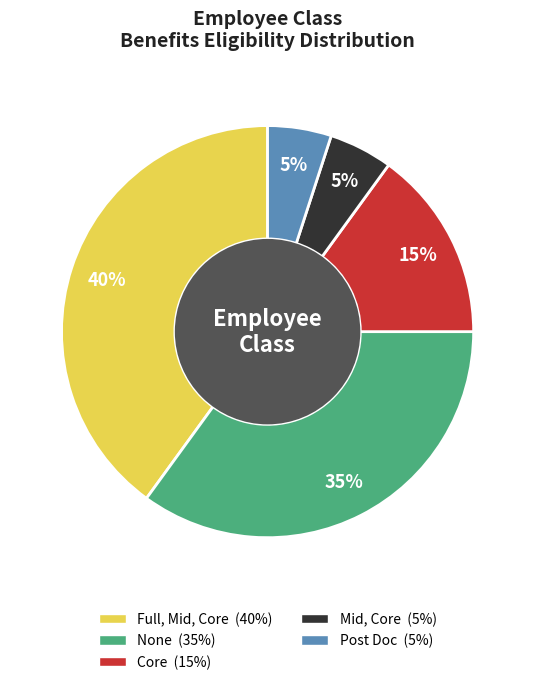

How many segments does this pie chart have?

5